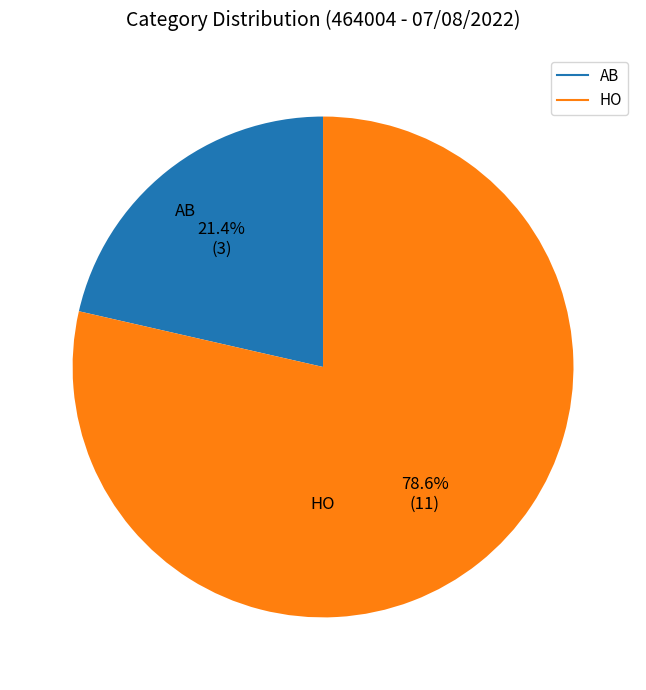

What portion of the pie excludes HO?

21.4%